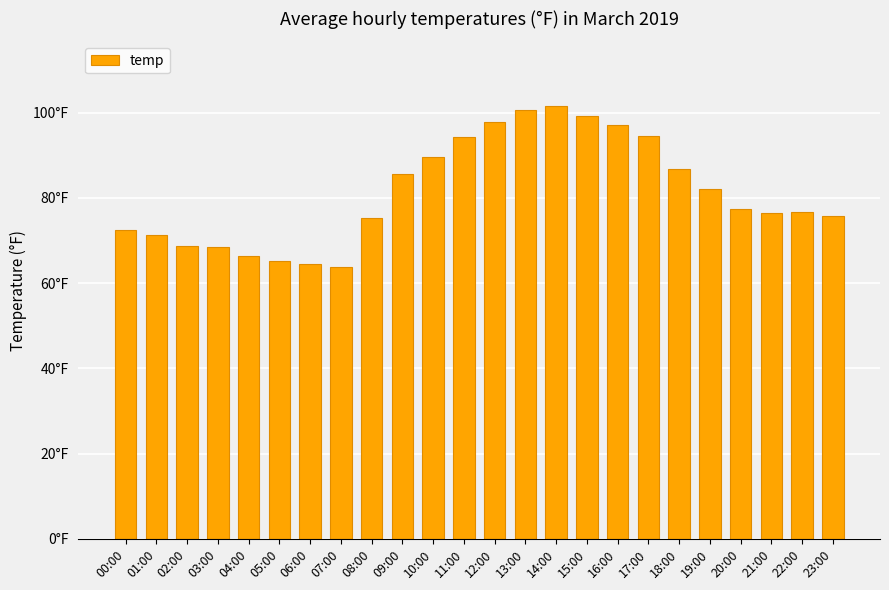

What is the label of the 23rd bar from the right?

01:00